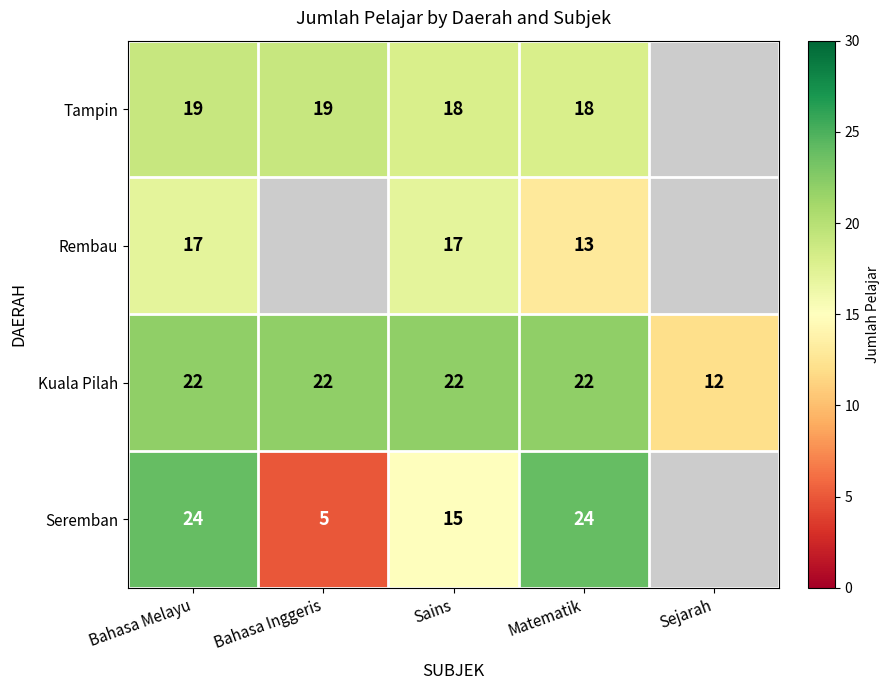

What is the total value across all series at Bahasa Melayu?

82